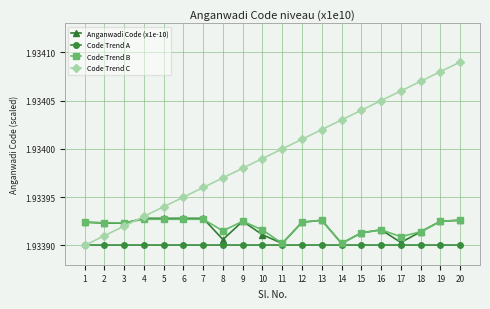

Which label corresponds to the largest value in the chart?

20